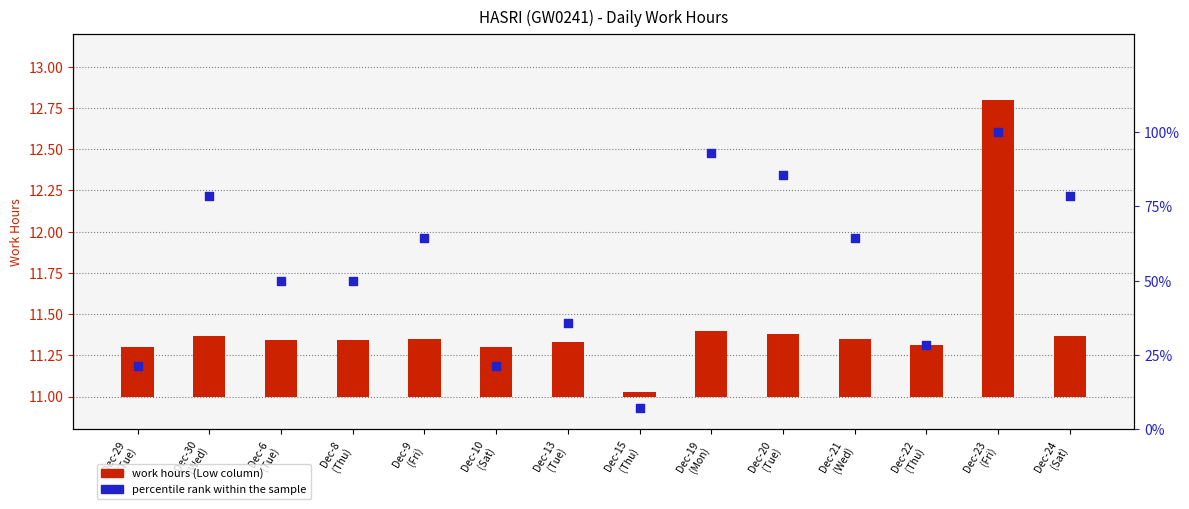

Which series contains the highest Y value?

percentile rank within the sample